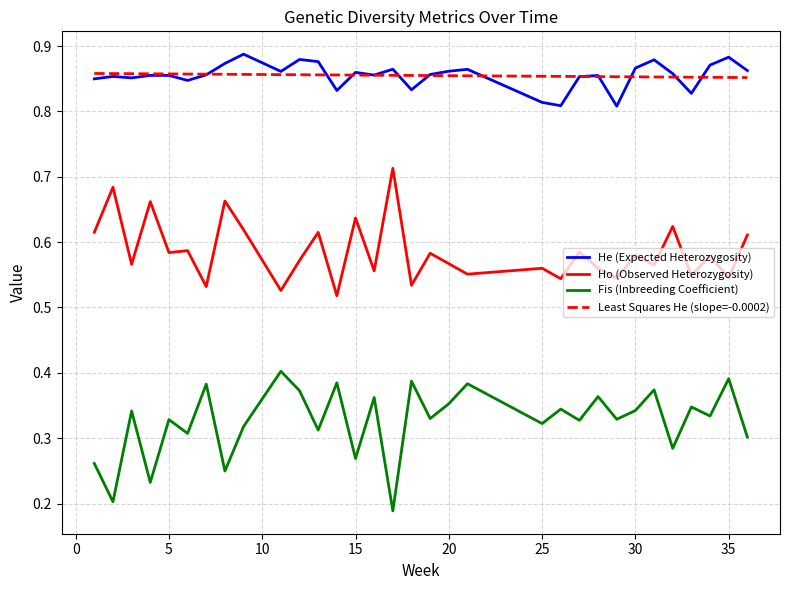

True or false: Ho (Observed Heterozygosity) and Least Squares He (slope=-0.0002) intersect in this chart.

False